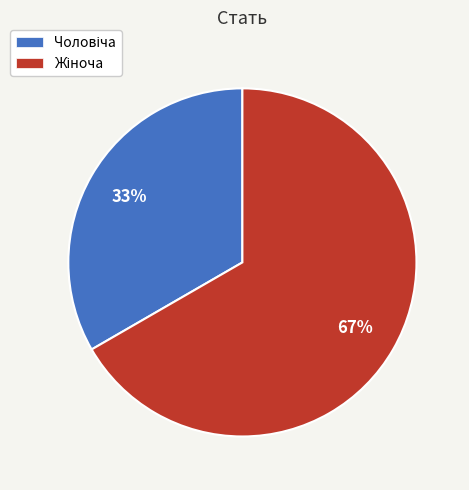

Is there a majority slice in this chart?

Yes